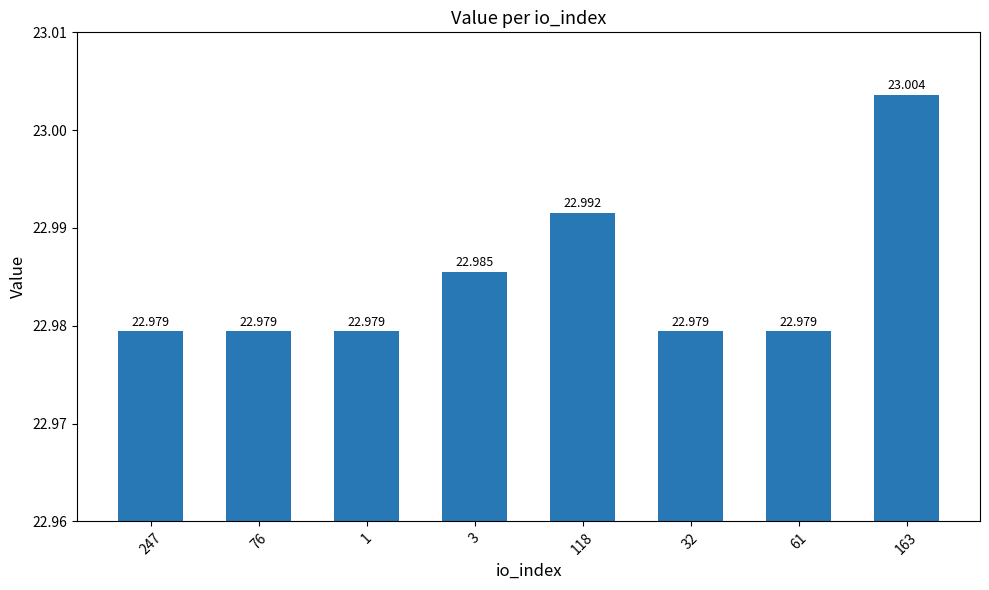

What position from the left is 76?

2